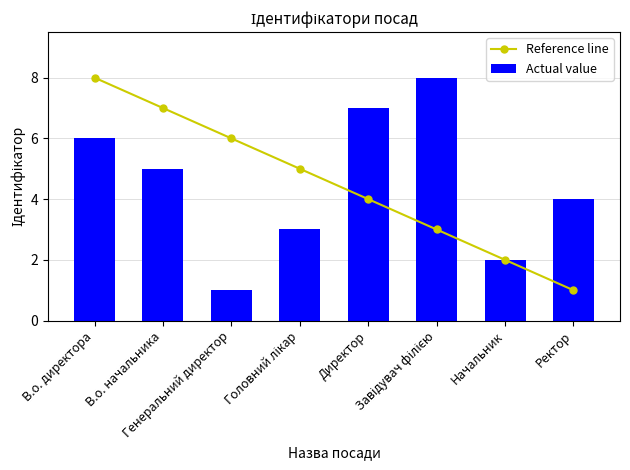

What is the difference between the maximum and minimum values in the Actual value series?

7